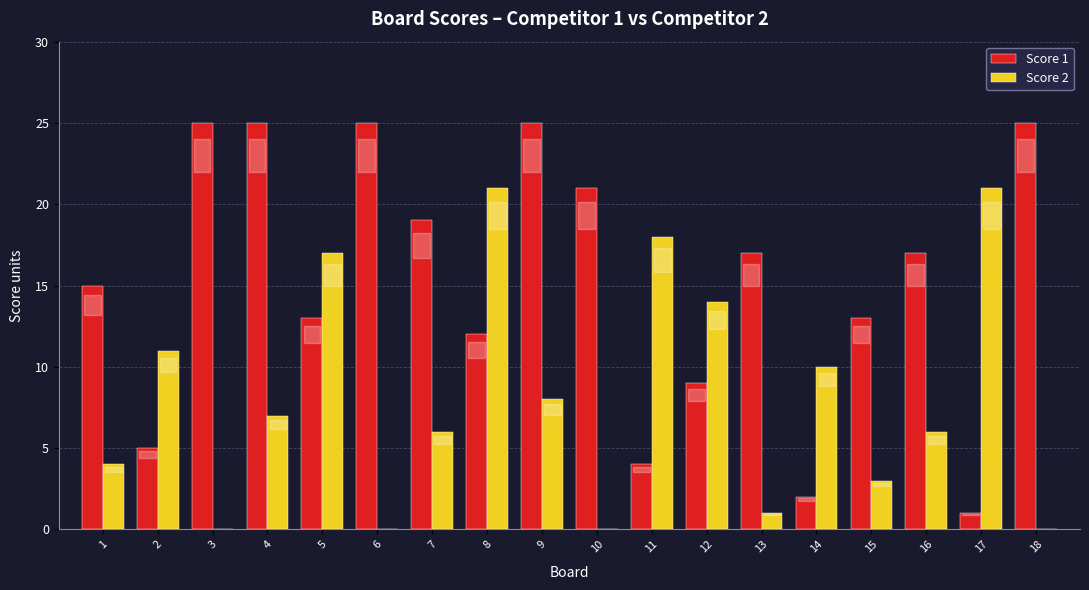

What are all the series names shown in the legend?

Score 1, Score 2